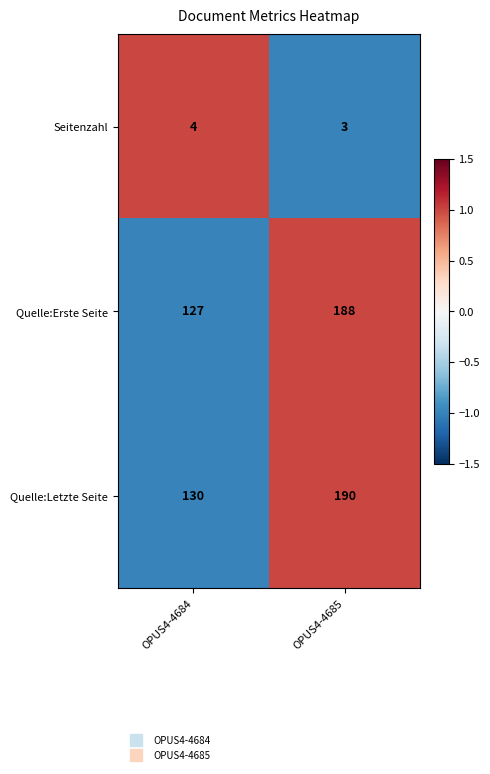

How many series are shown in this chart?

3